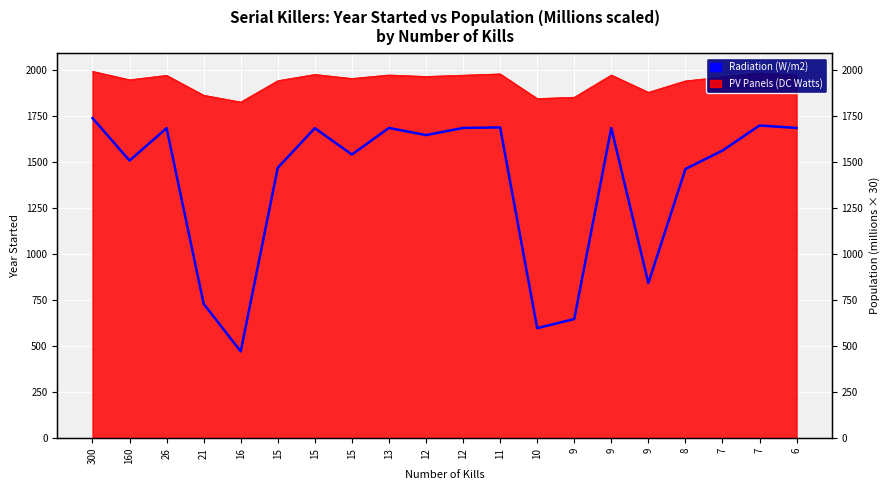

Where is the first local maximum?

26